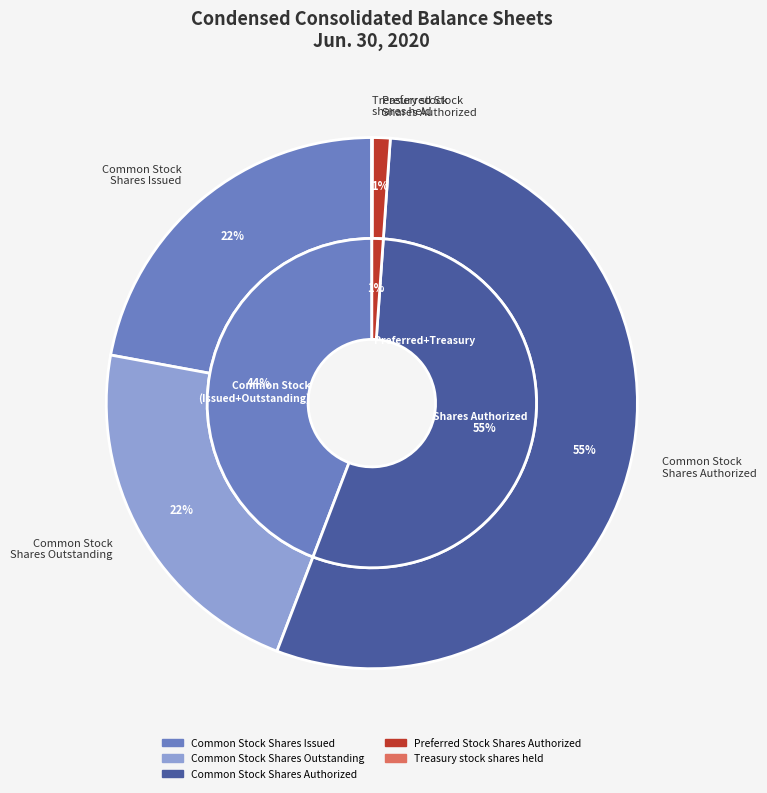

Is it true that Common Stock, Shares Outstanding is 12% of the pie?

False